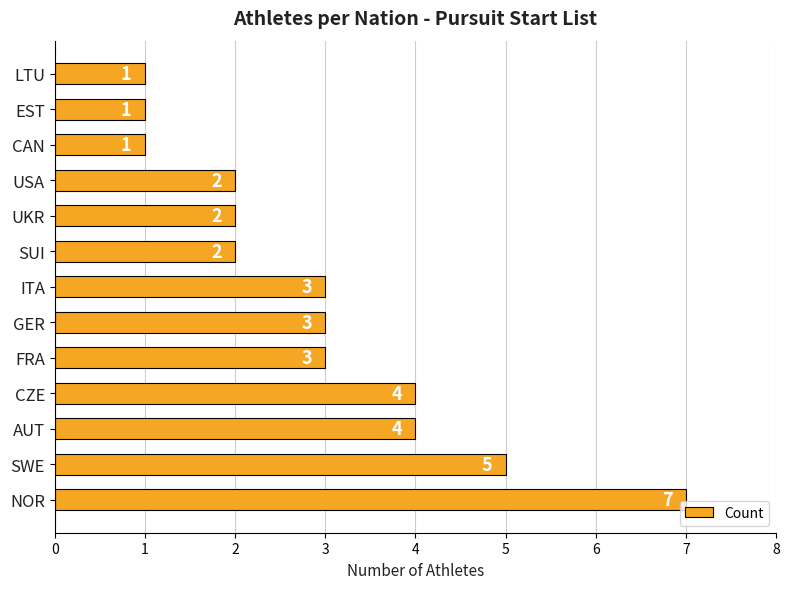

Reading top to bottom, list all the values displayed in this chart.

LTU=1	EST=1	CAN=1	USA=2	UKR=2	SUI=2	ITA=3	GER=3	FRA=3	CZE=4	AUT=4	SWE=5	NOR=7